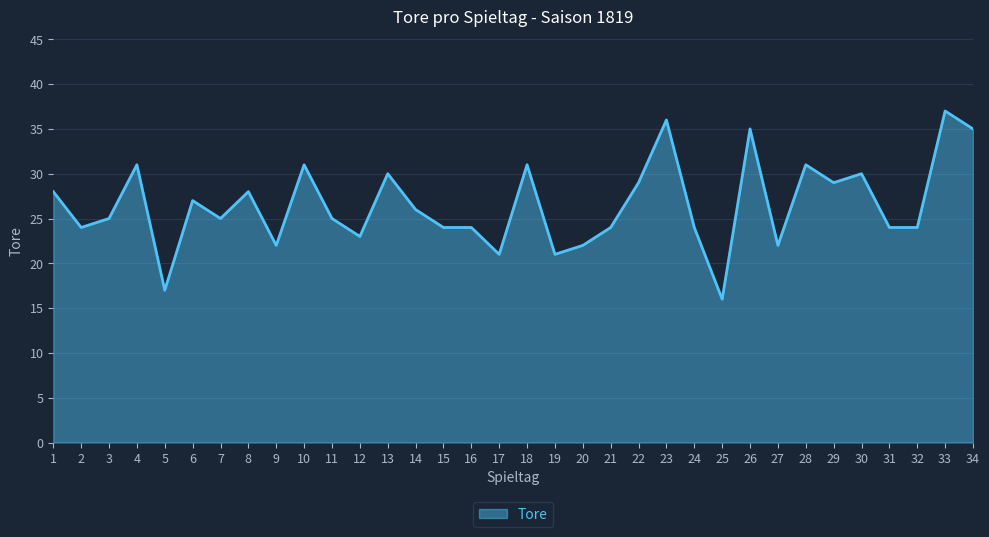

What is the change in value from 16 to 19?

-3